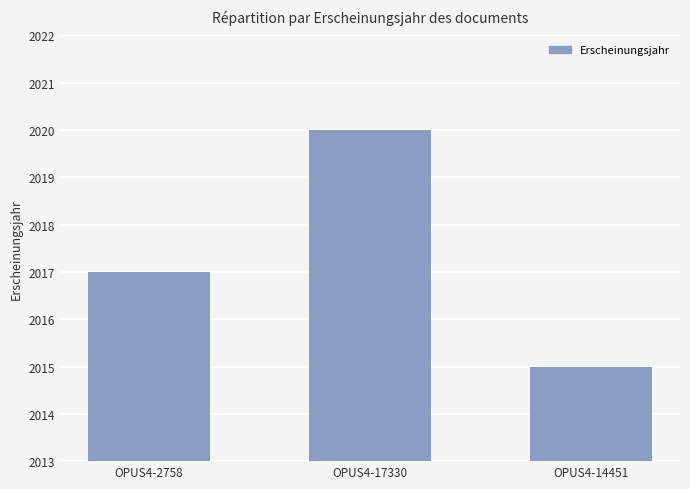

Does the chart contain stacked bars?

No